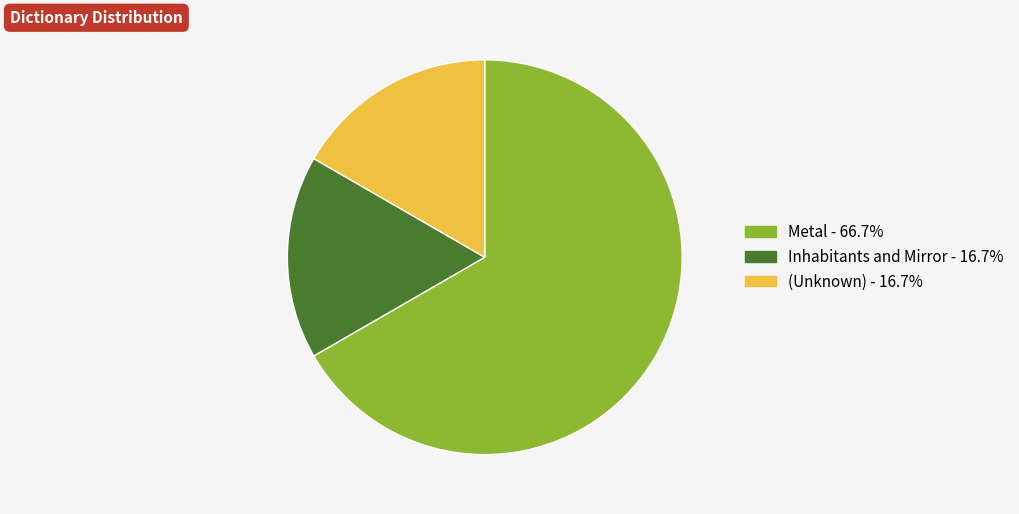

Does any single category account for the majority?

Yes